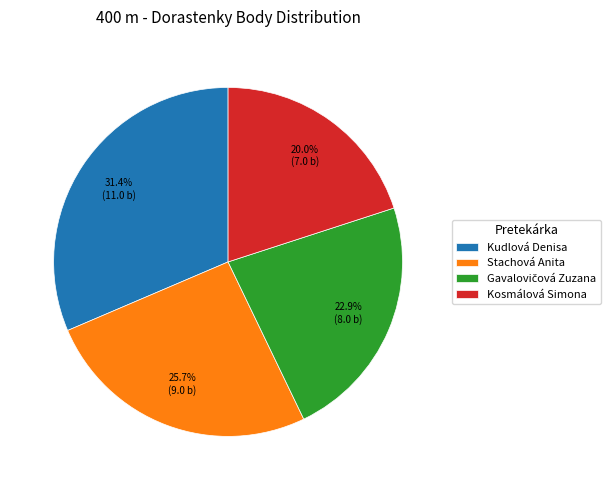

Which slice is the smallest?

Kosmálová Simona